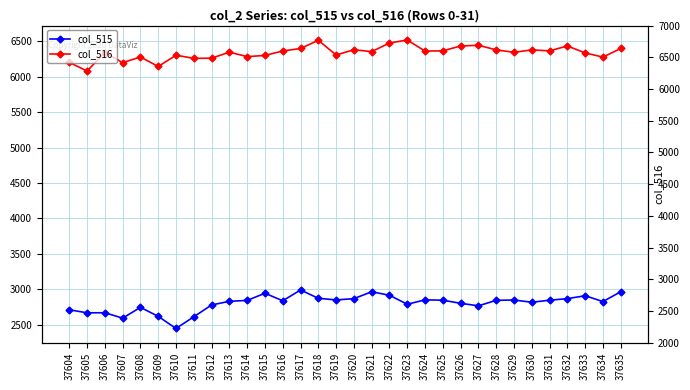

Rank the series by their average value, from highest to lowest.

col_516, col_515